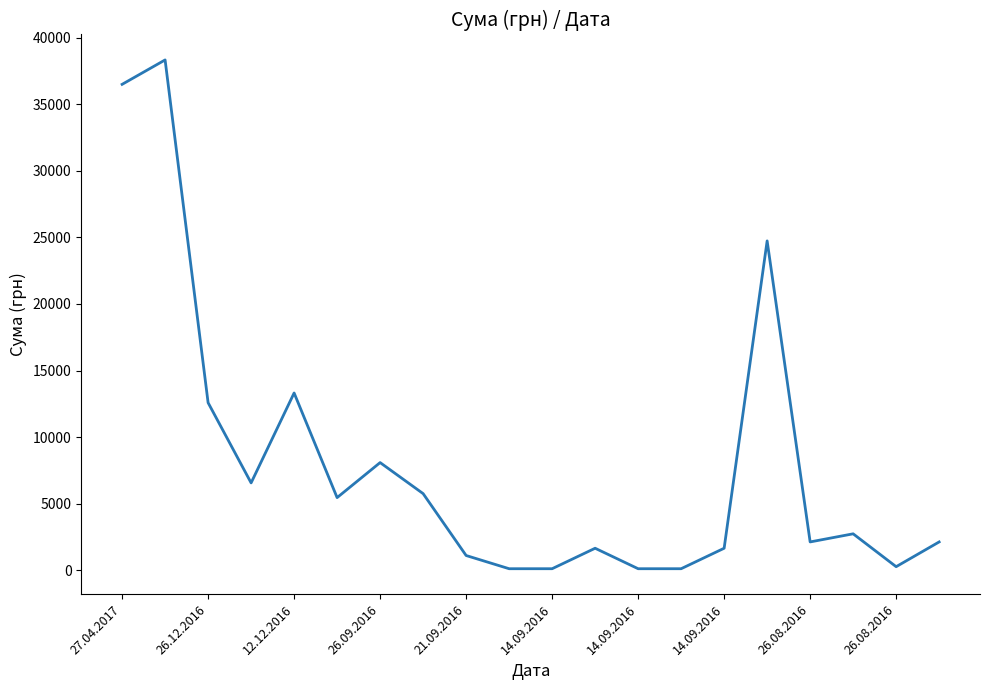

What is the greatest value displayed?

38323.2